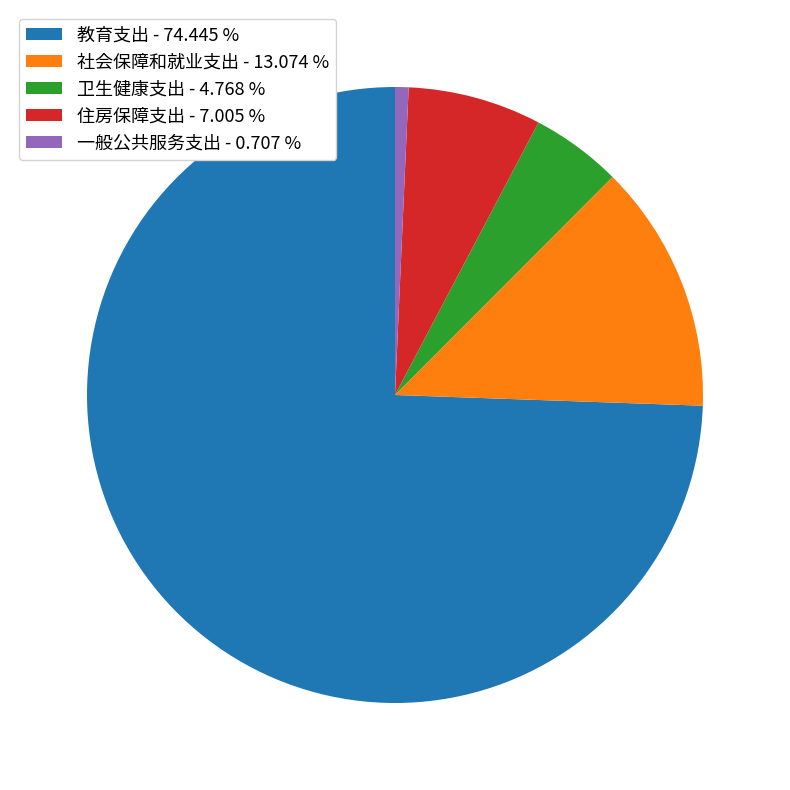

How many slices are in this pie chart?

5